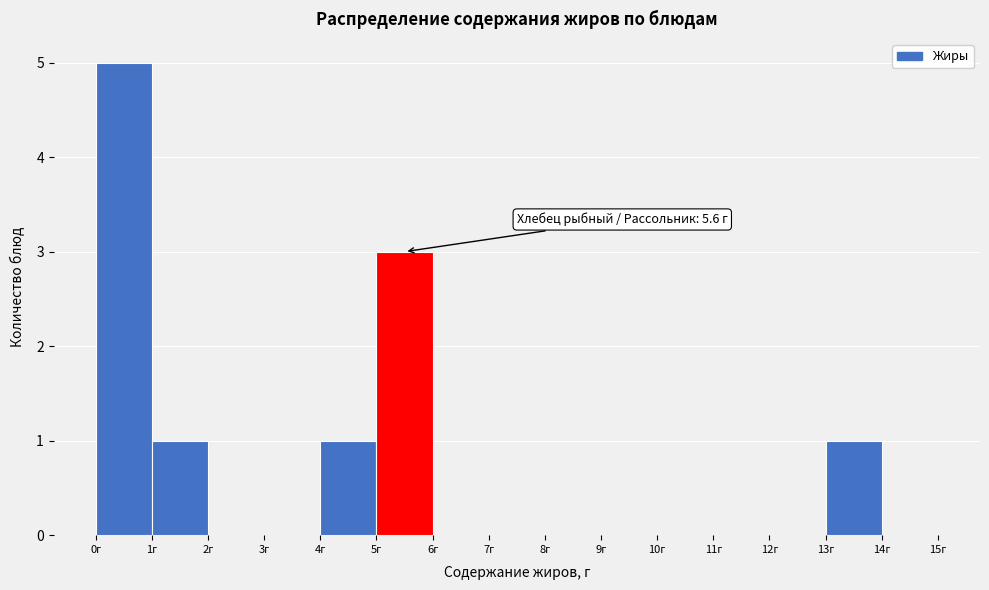

Over which range of the x-axis is the bar tallest?

0 to 1